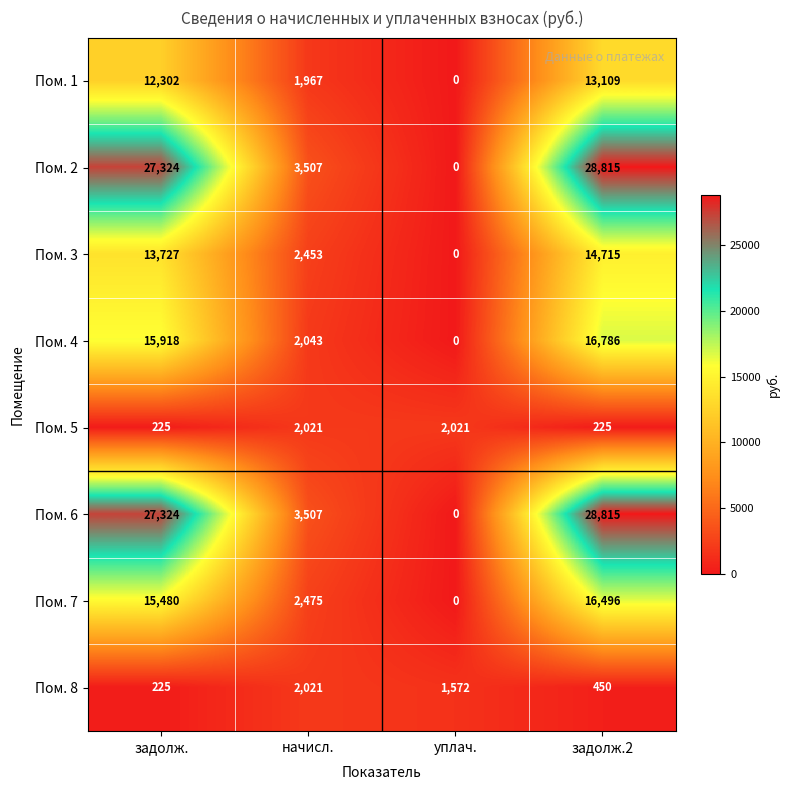

What is the difference between the highest and lowest values at задолж.2?

28590